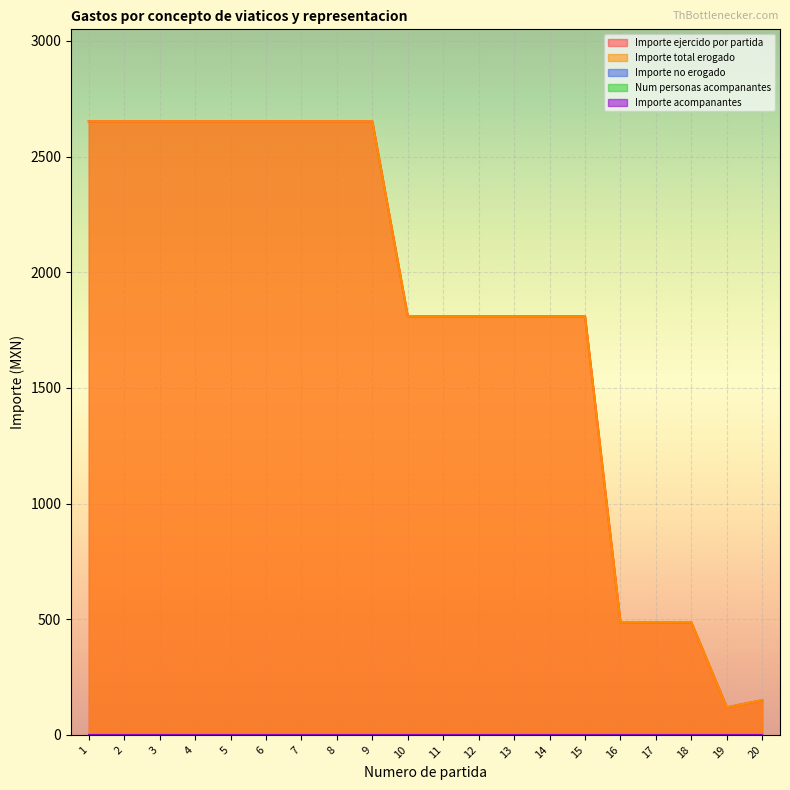

How many lines are shown in the chart?

5